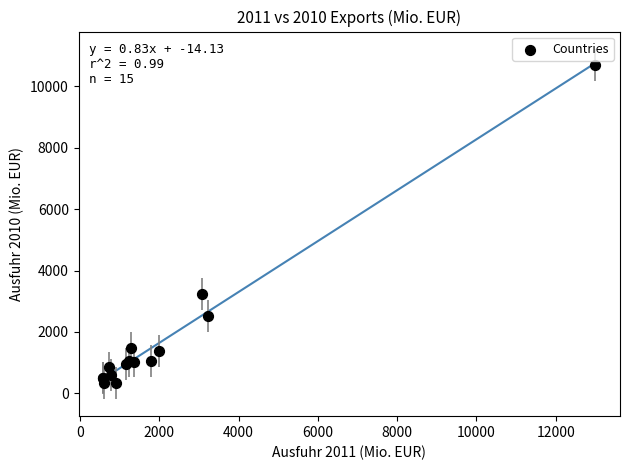

What Y value in the scatter plot is closest to 5520?

3248.7